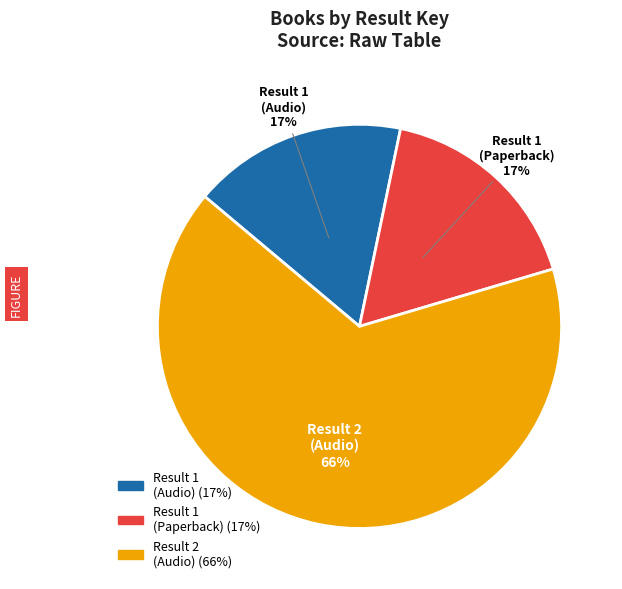

Count the number of slices in the pie.

3